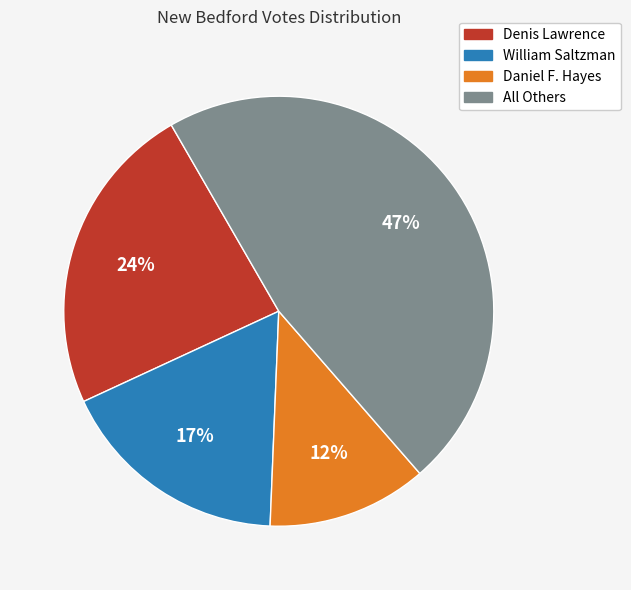

Which has a higher value, Daniel F. Hayes or Denis Lawrence?

Denis Lawrence